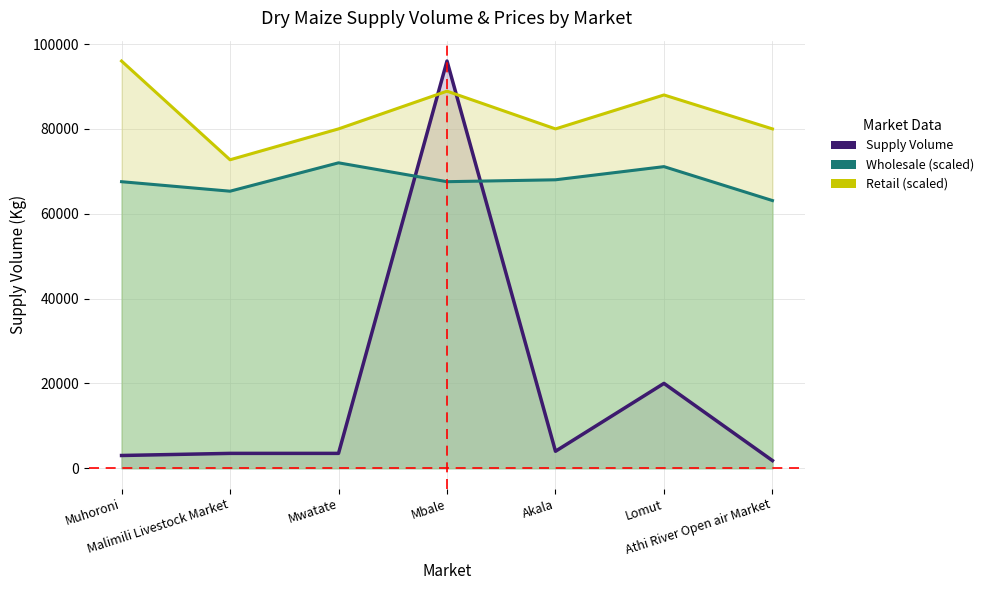

Which has a higher value, Mwatate or Mbale?

Mbale